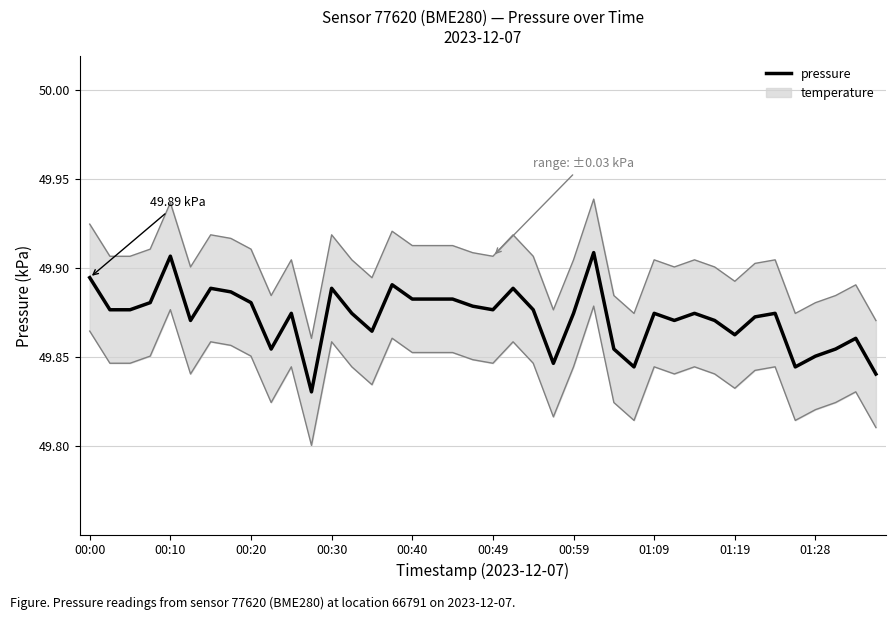

What is the sum of the values at 13 and 24?

99.7